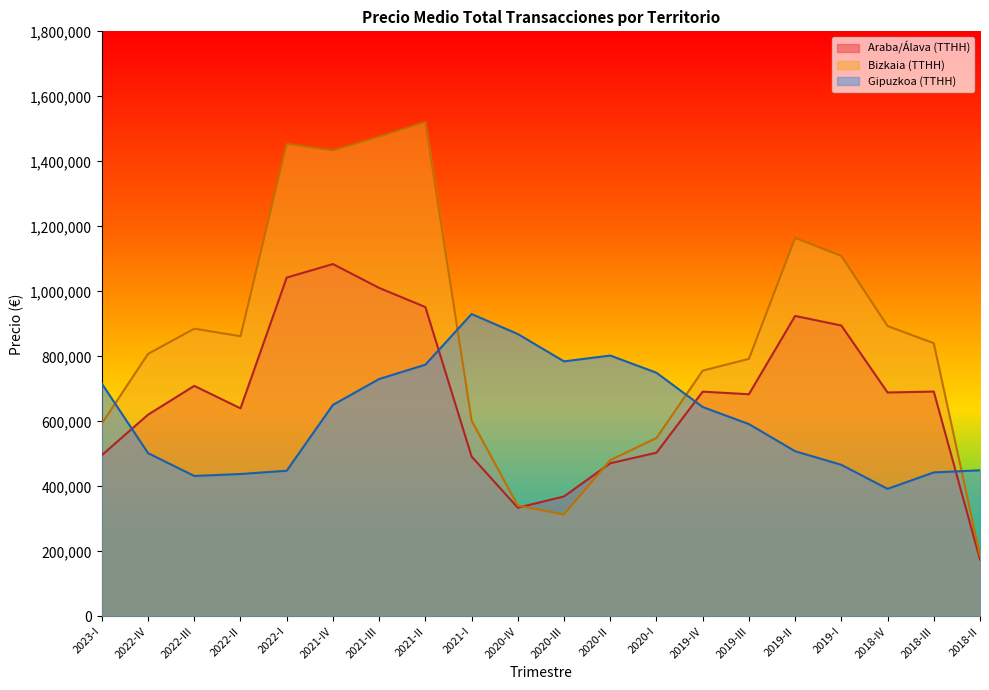

What is the value of the Araba/Álava (TTHH) point at the 13th from the left?

503682